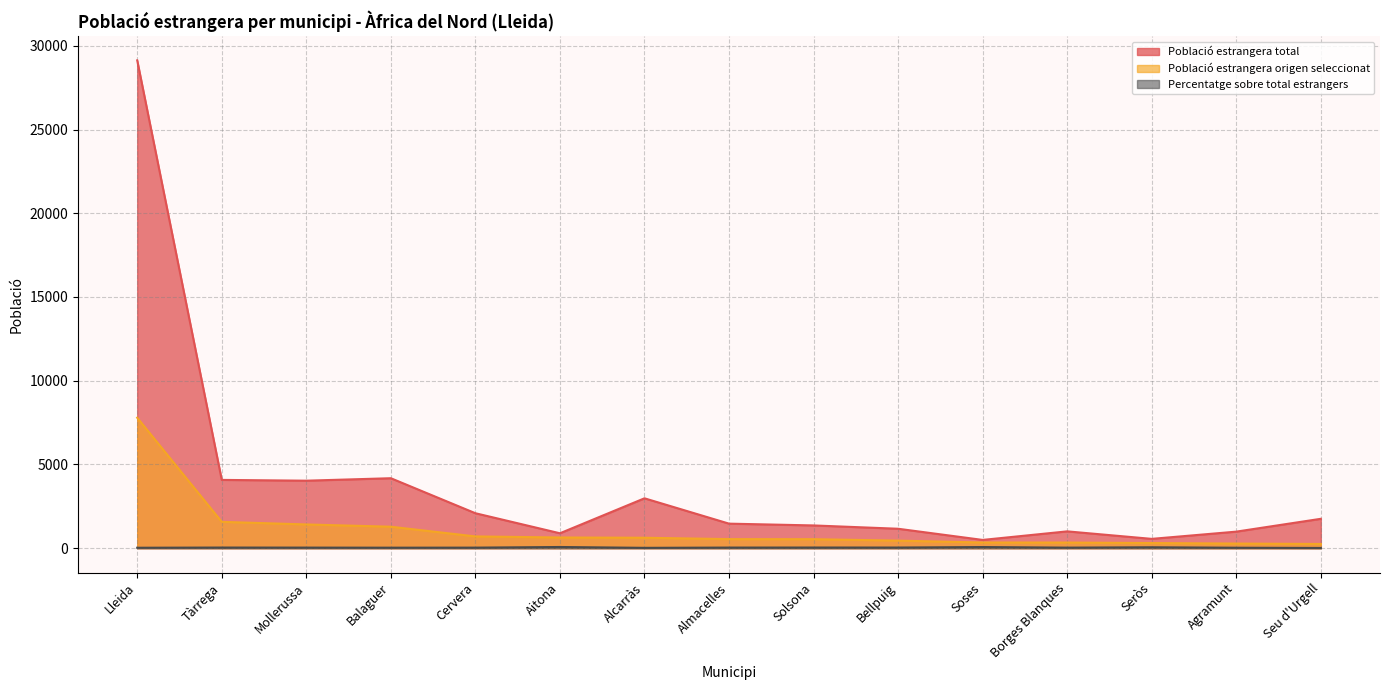

True or false: Població estrangera origen seleccionat has more than 0 points higher than both neighbors.

False